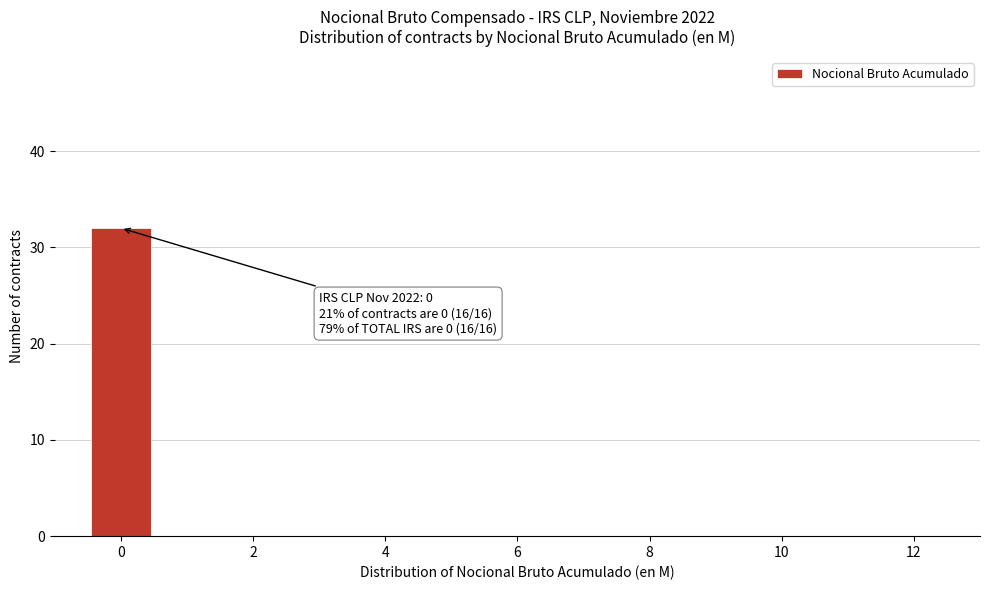

Over which range of the x-axis is the bar tallest?

-0.5 to 0.5